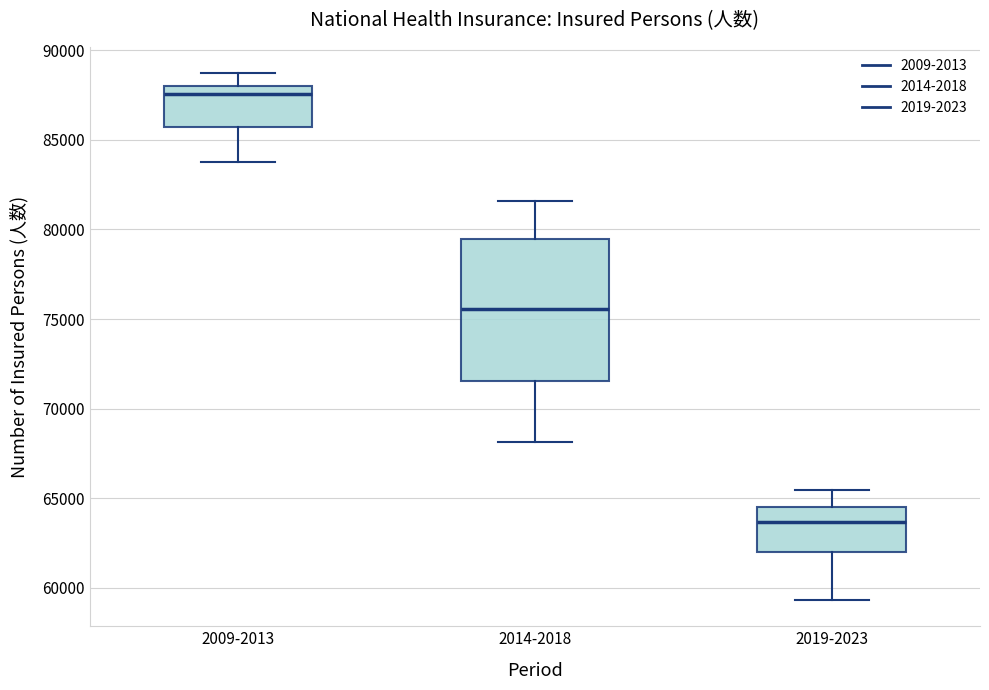

Where does the upper whisker of the box for 2009-2013 end on the y-axis? The values are not printed on the chart, so give them approximately, as read against the axis.

88500